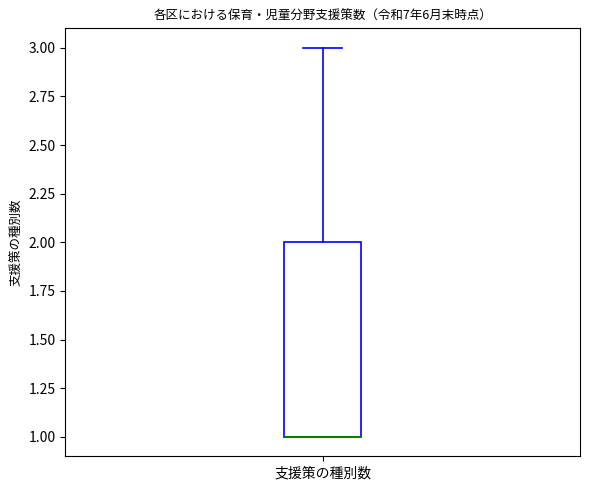

Transcribe this box plot: give where the median line is, the range the box spans, and where the two whiskers end, as read against the y-axis. The values are not printed on the chart, so give them approximately, as read against the axis.

median 1 (drawn on the box's lower edge), box 1 to 2, whiskers 1 to 3